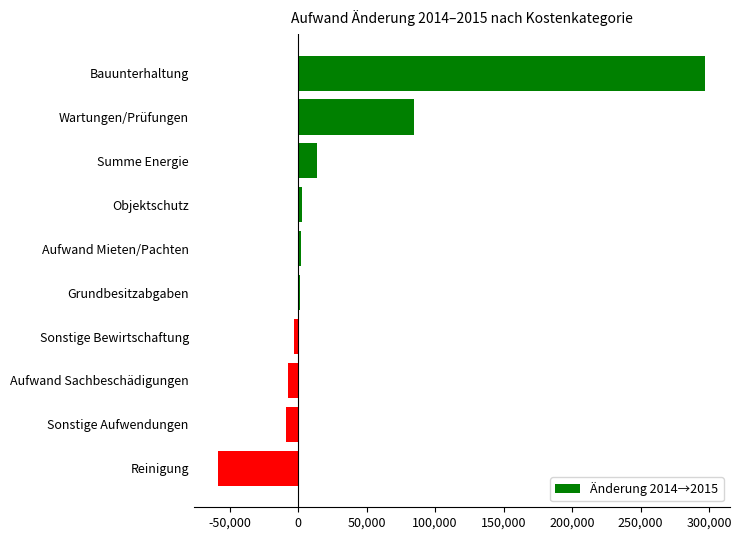

The chart shows a value of 189846.8 at Bauunterhaltung. True or false?

False